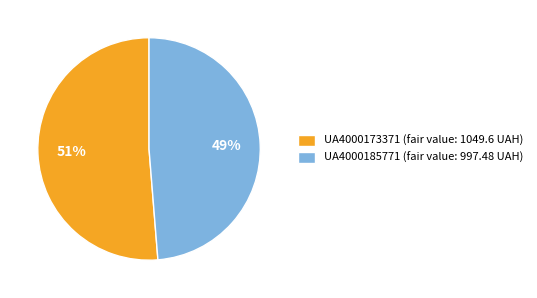

To the nearest percent, what is the average slice percentage?

50%